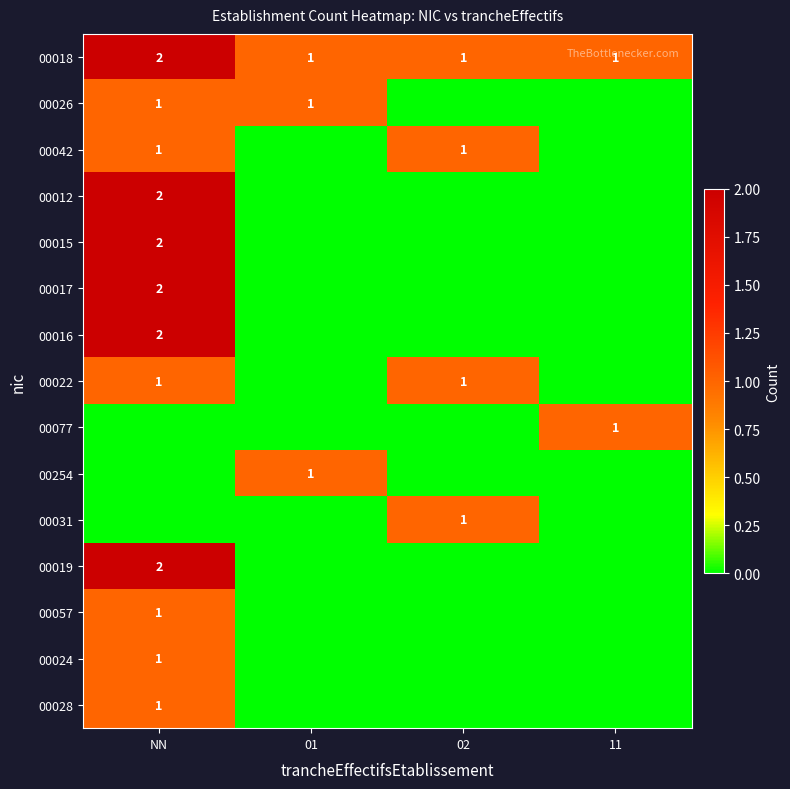

Which series has the largest total across all categories?

00018